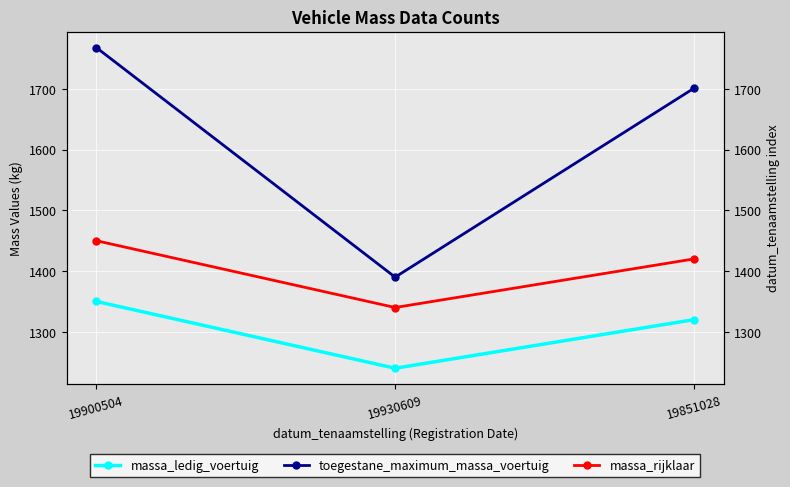

Where does the toegestane_maximum_massa_voertuig series first go above 1701?

19900504